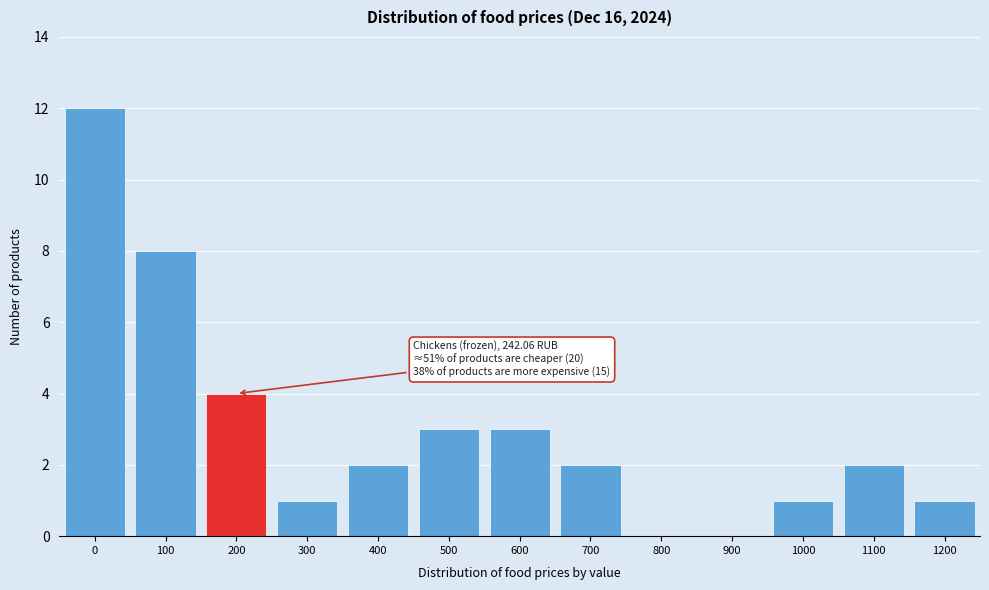

Reading left to right, extract all data points from this chart.

0=12	100=8	200=4	300=1	400=2	500=3	600=3	700=2	800=0	900=0	1000=1	1100=2	1200=1